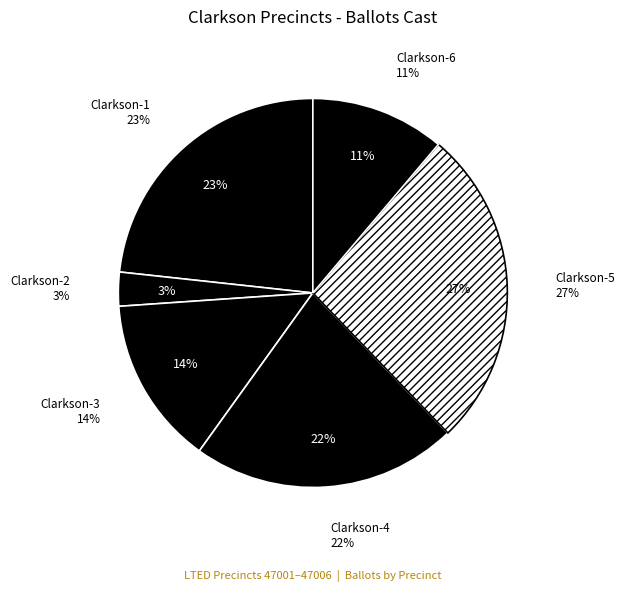

Does any single category account for the majority?

No